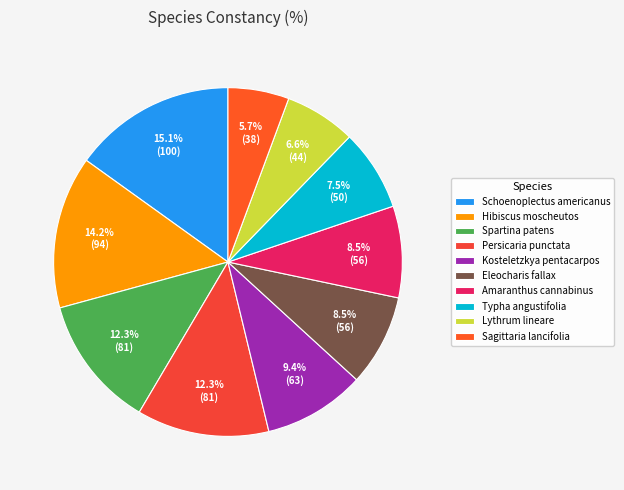

How many slices are in this pie chart?

10